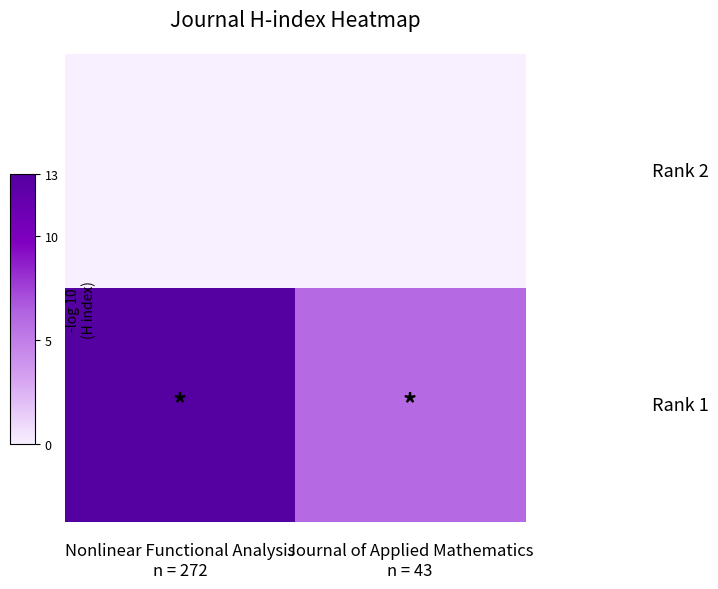

What is the total value across all series at Journal of Applied Mathematics
n = 43?

6